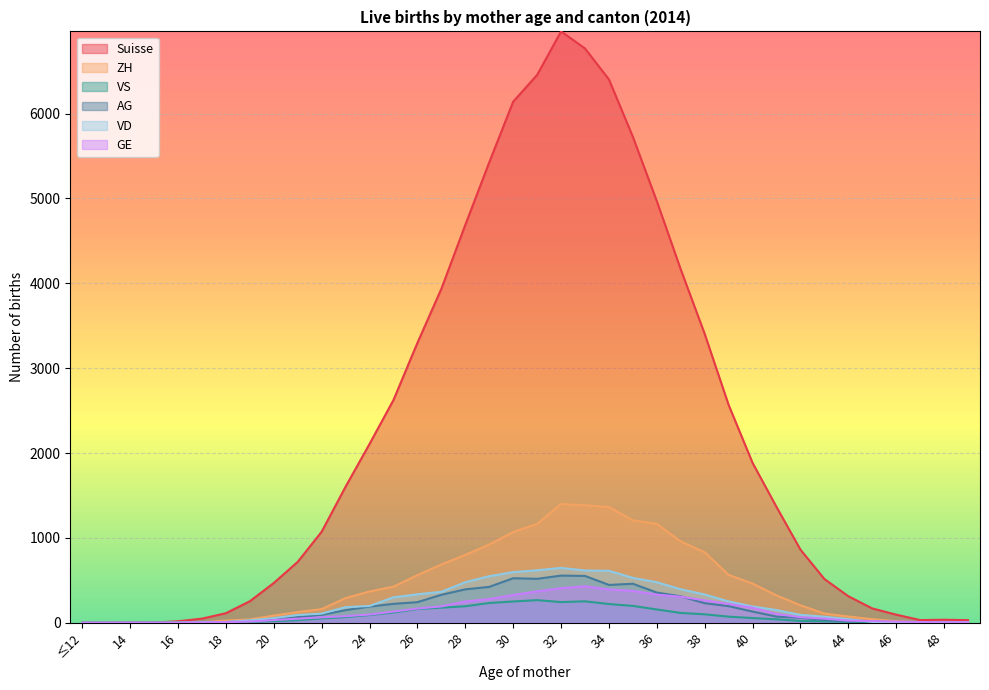

What position from the right is 37?

13